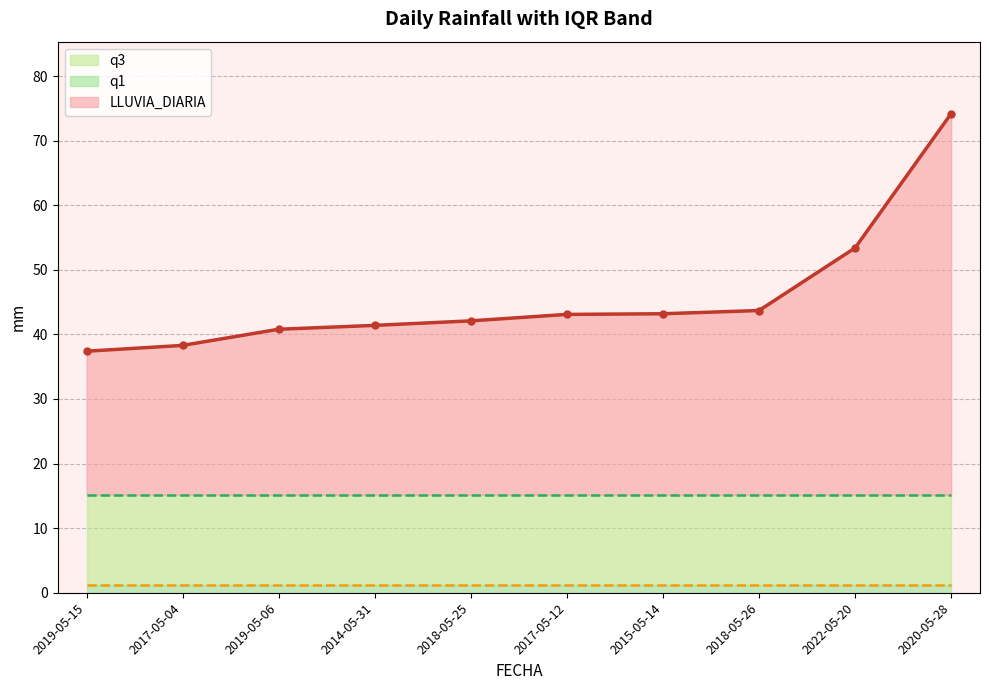

The q3 series shows 25.0 at 2014-05-31. True or false?

False